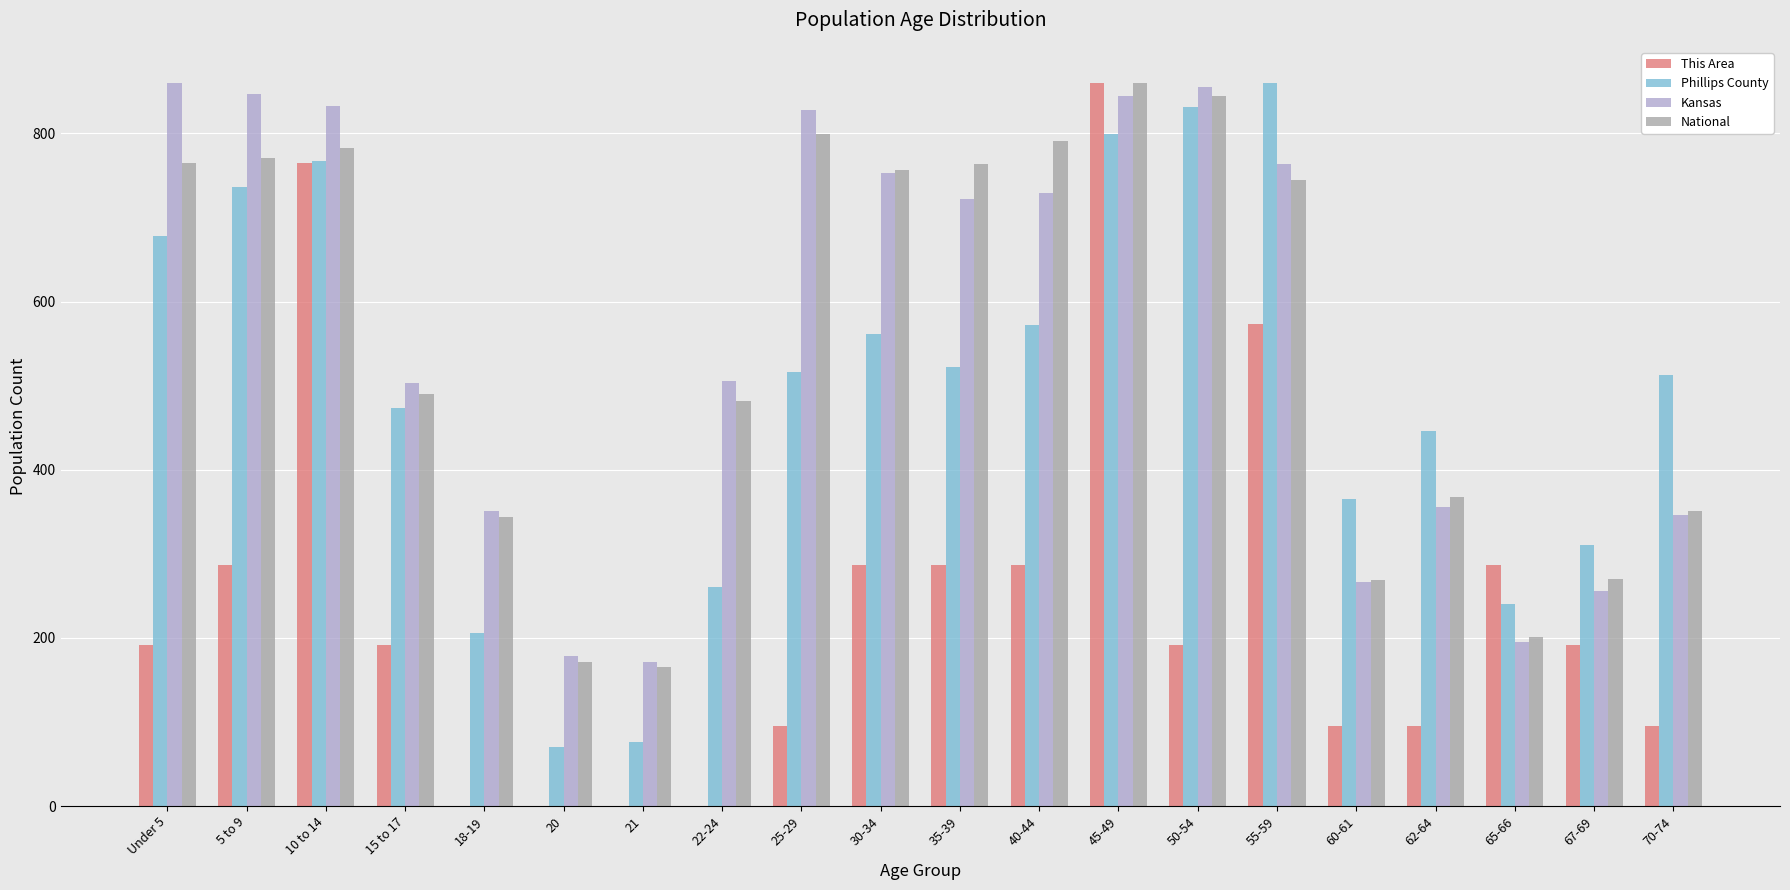

What is the sum of all This Area values?

4777.8